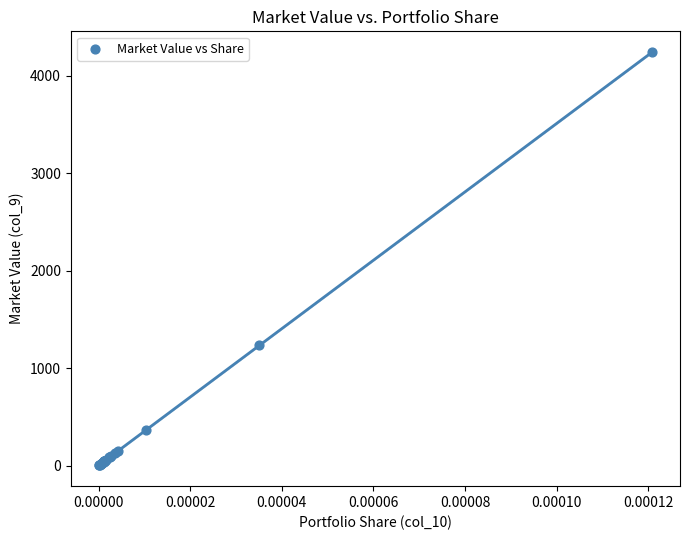

What Y value in the scatter plot is closest to 2122?

1232.5